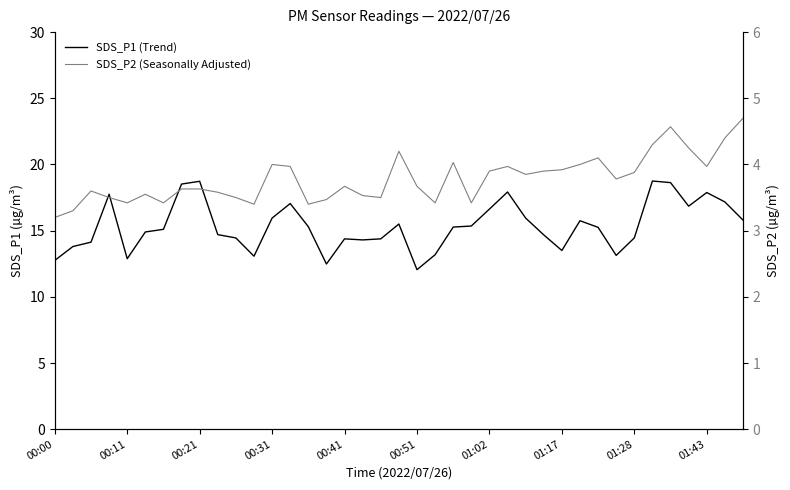

What is the maximum value shown in the chart?

18.8